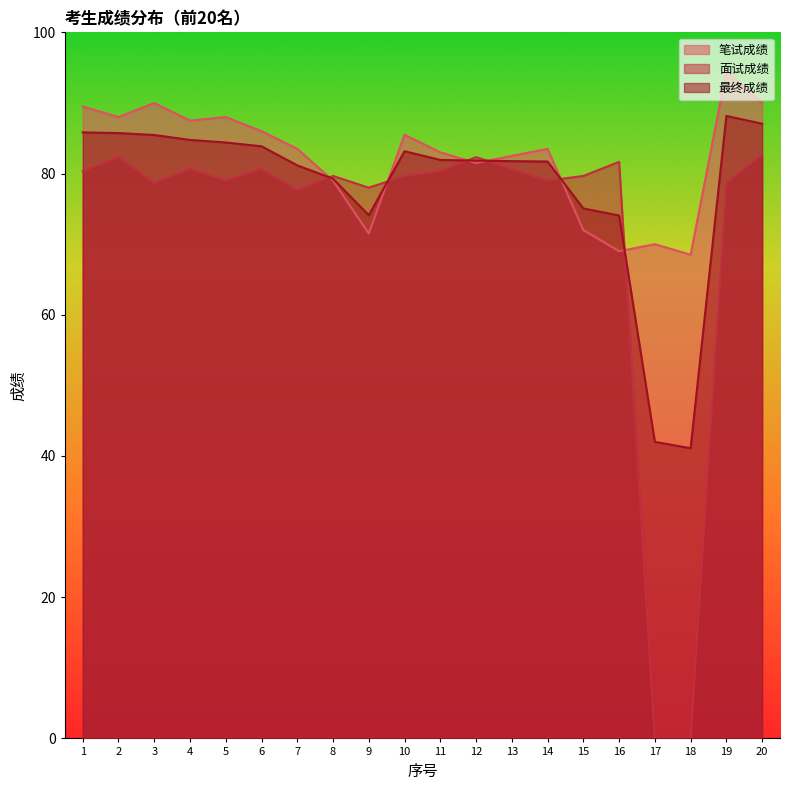

How many data points does each series have?

20